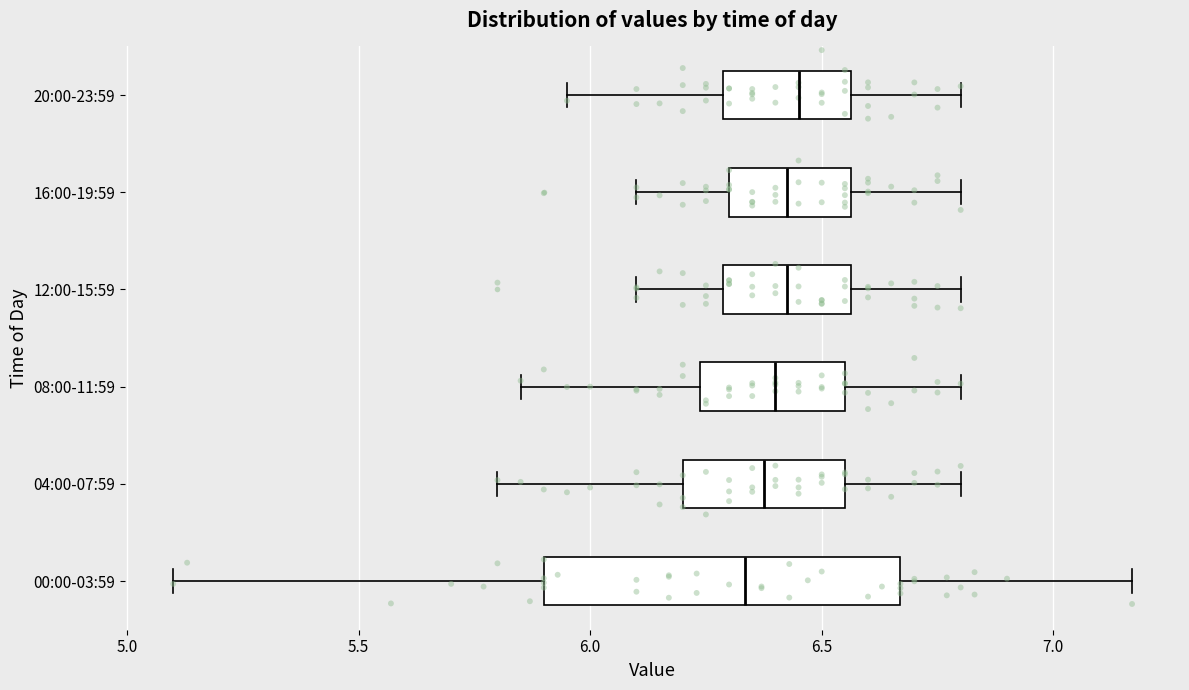

Comparing the boxes themselves (not the whiskers), which one is the widest?

00:00-03:59